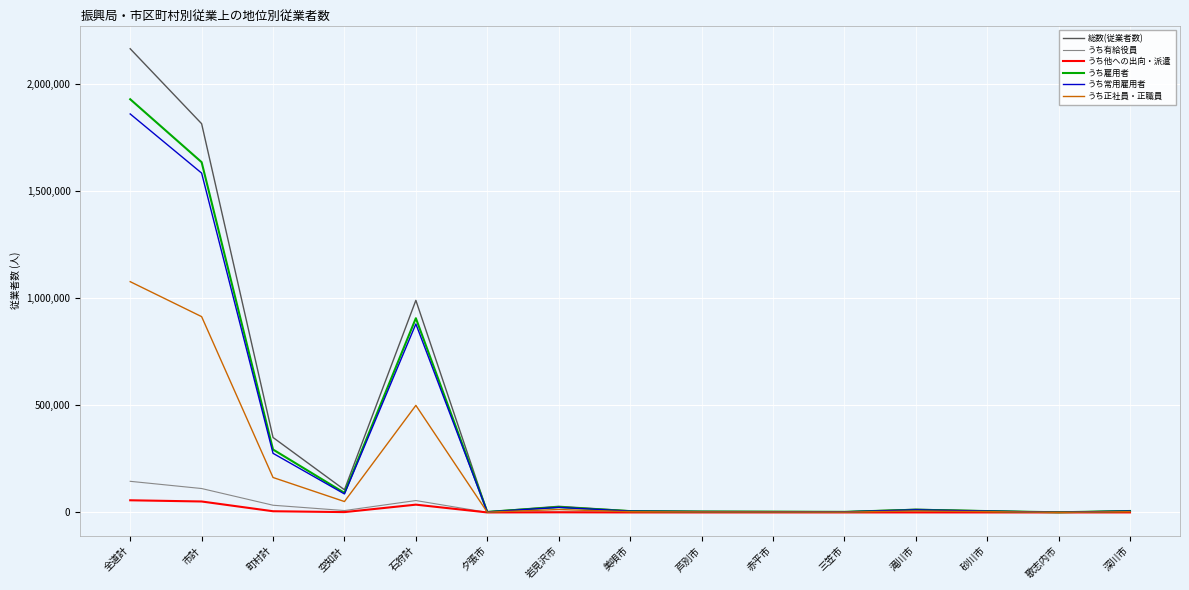

At which category is the sum across all series the highest?

全道計